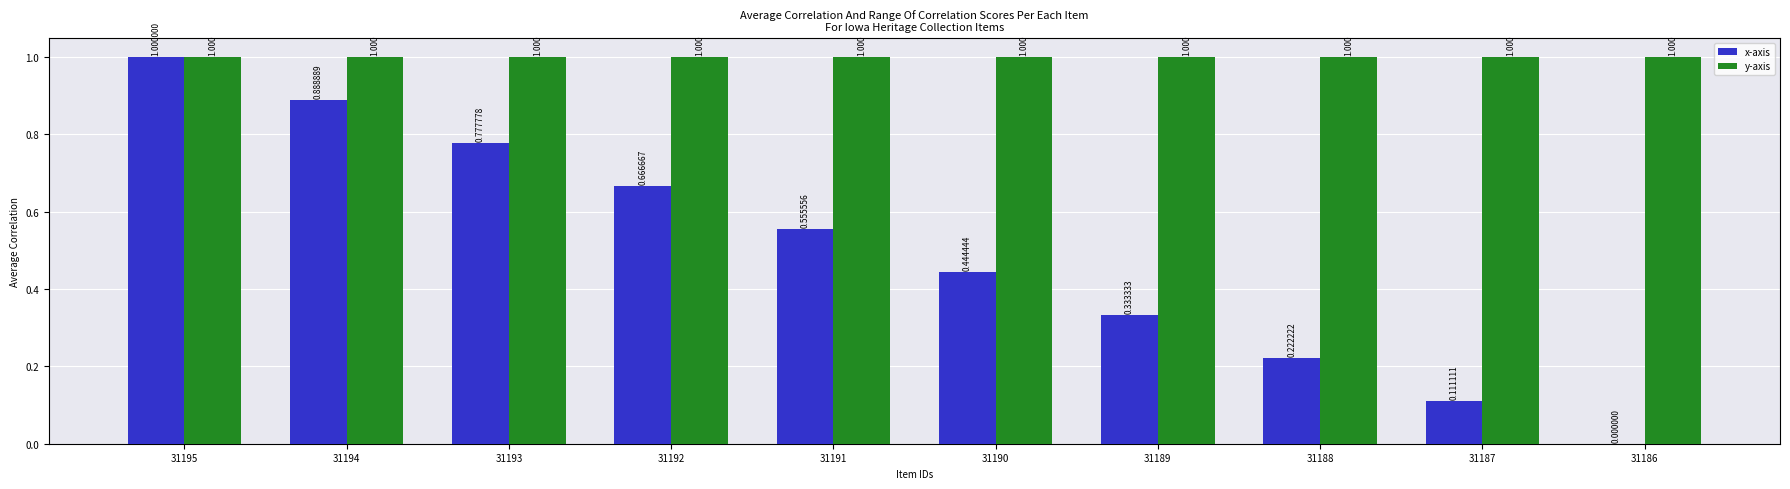

Are the bars horizontal?

No